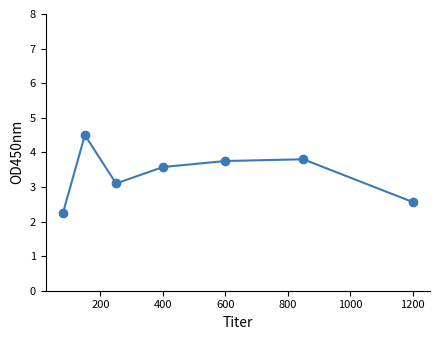

How many points are lower than both their immediate neighbors (excluding endpoints)?

1